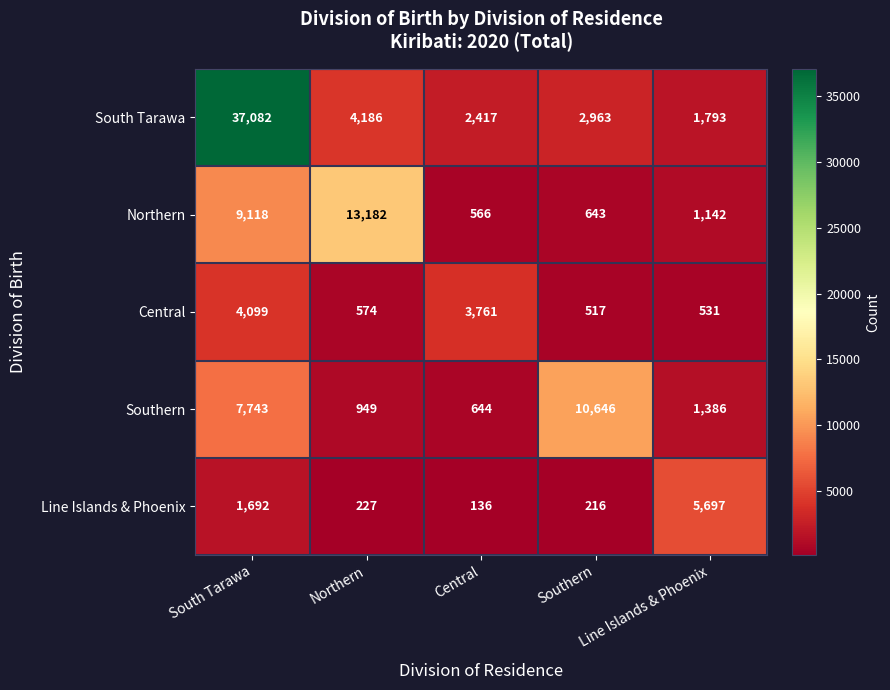

What is the maximum value shown in the chart?

37082